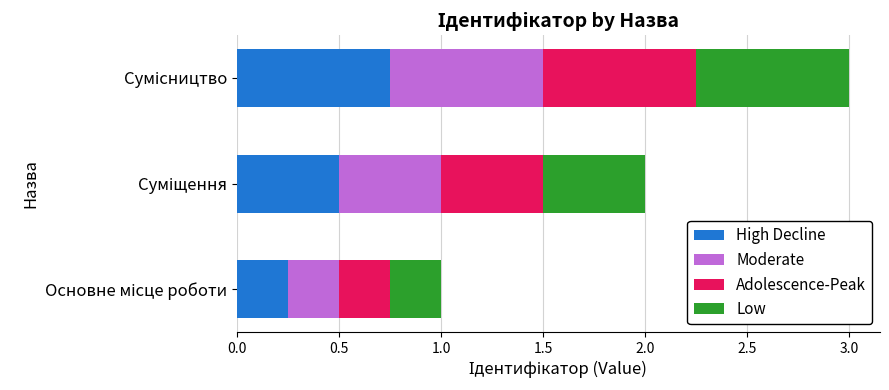

How many categories are shown in the chart?

3